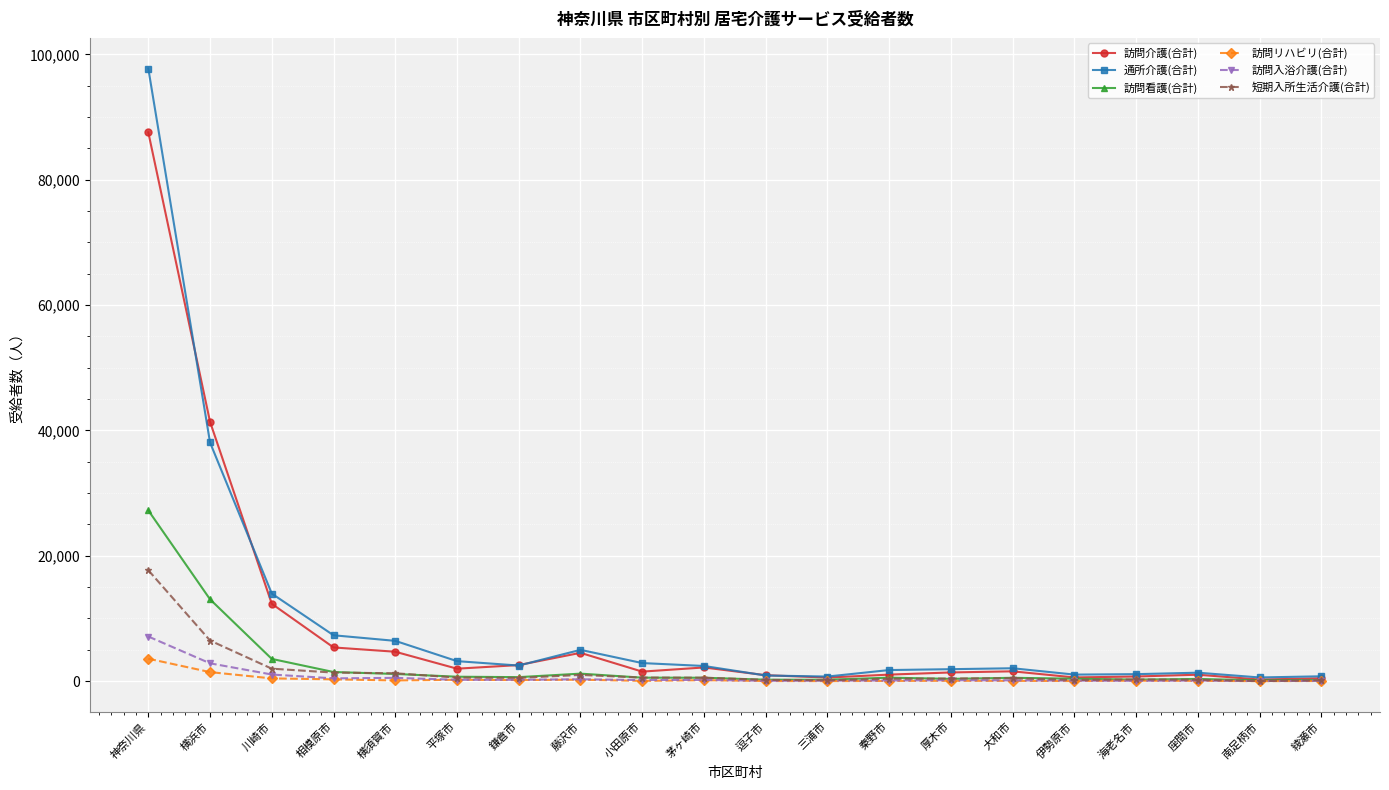

What is the difference between the maximum and minimum values in the 訪問介護(合計) series?

87290